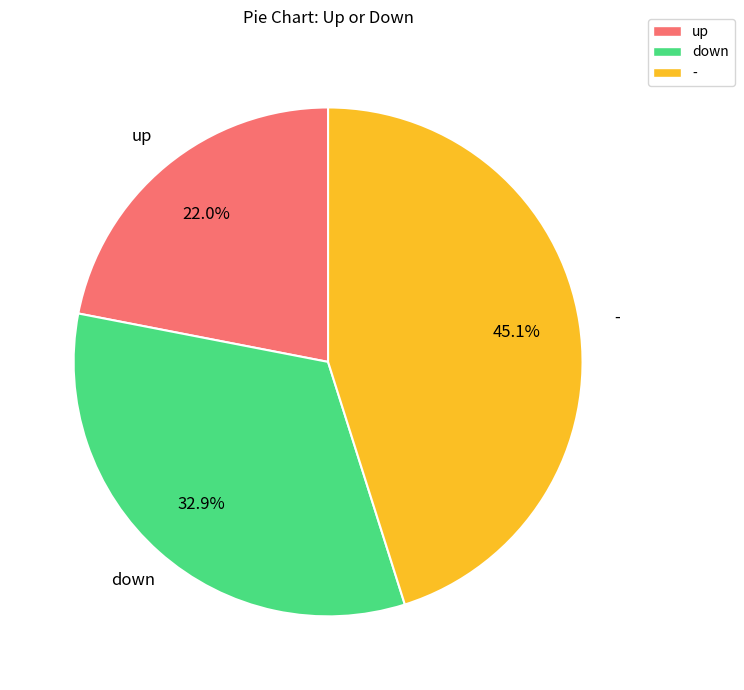

What percentage is the down slice, to the nearest percent?

33%